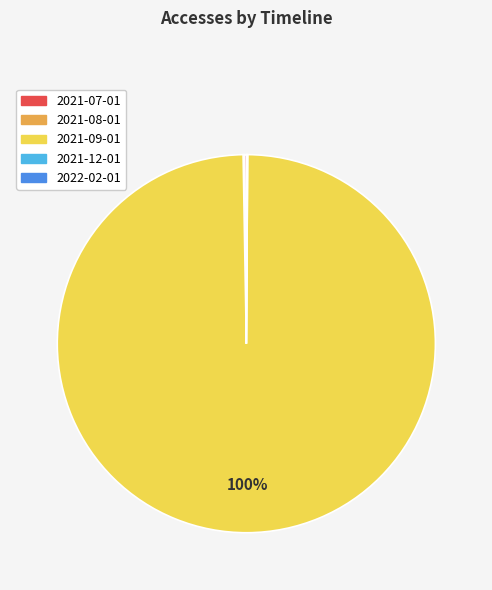

To the nearest percent, what is the average slice percentage?

20%